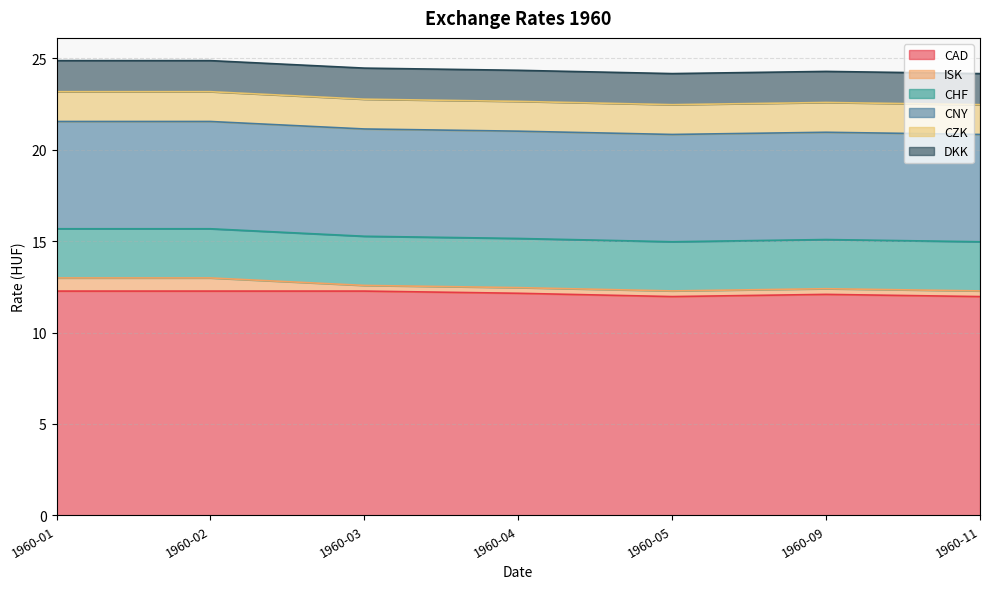

Reading left to right, extract all data points from this chart.

CAD: 12.3	12.3	12.3	12.2	12.0	12.1	12.0
ISK: 0.7	0.7	0.3	0.3	0.3	0.3	0.3
CHF: 2.7	2.7	2.7	2.7	2.7	2.7	2.7
CNY: 5.9	5.9	5.9	5.9	5.9	5.9	5.9
CZK: 1.6	1.6	1.6	1.6	1.6	1.6	1.6
DKK: 1.7	1.7	1.7	1.7	1.7	1.7	1.7